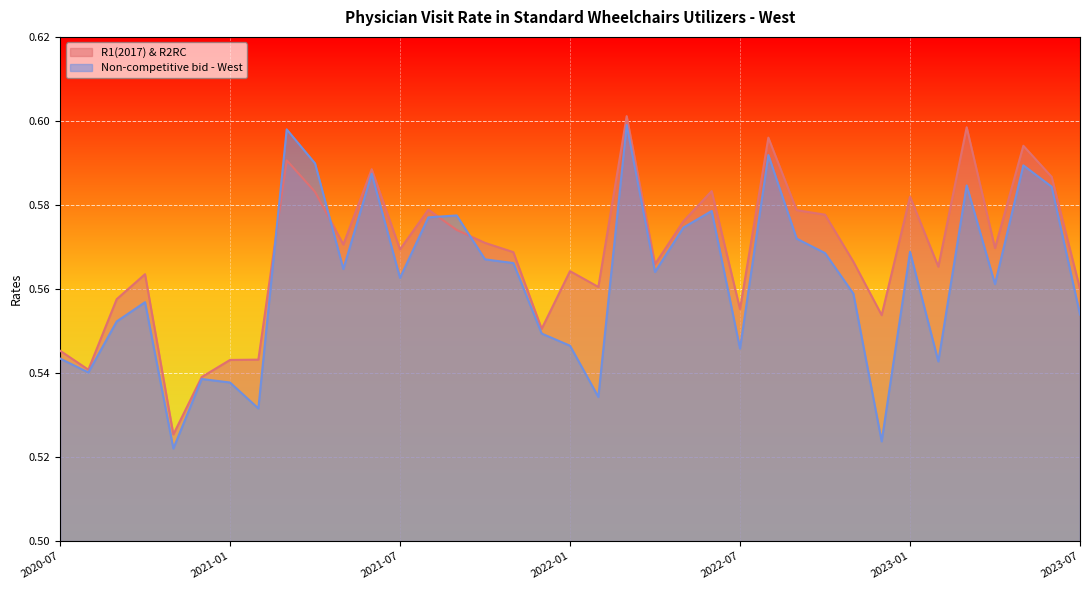

What is the label of the 18th point from the left?

2021-12